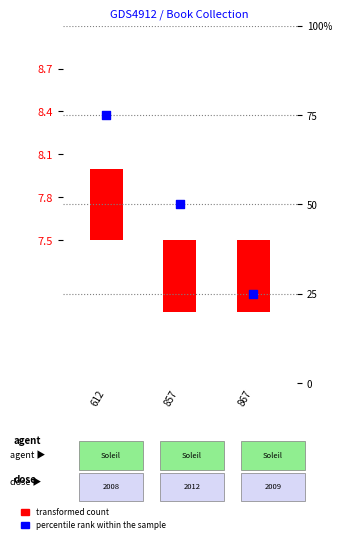

What is the change in value from 857 to 867?

-25